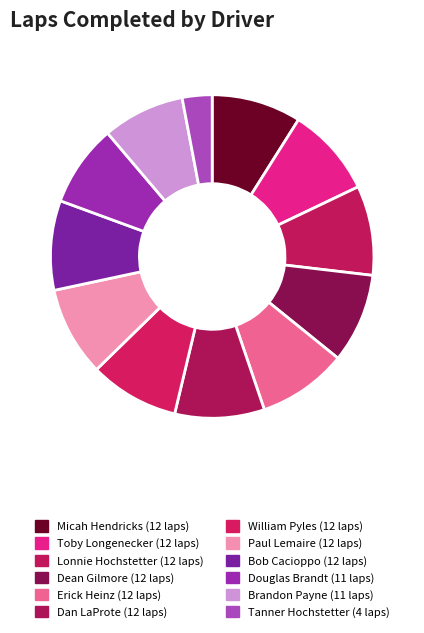

How many segments does this pie chart have?

12